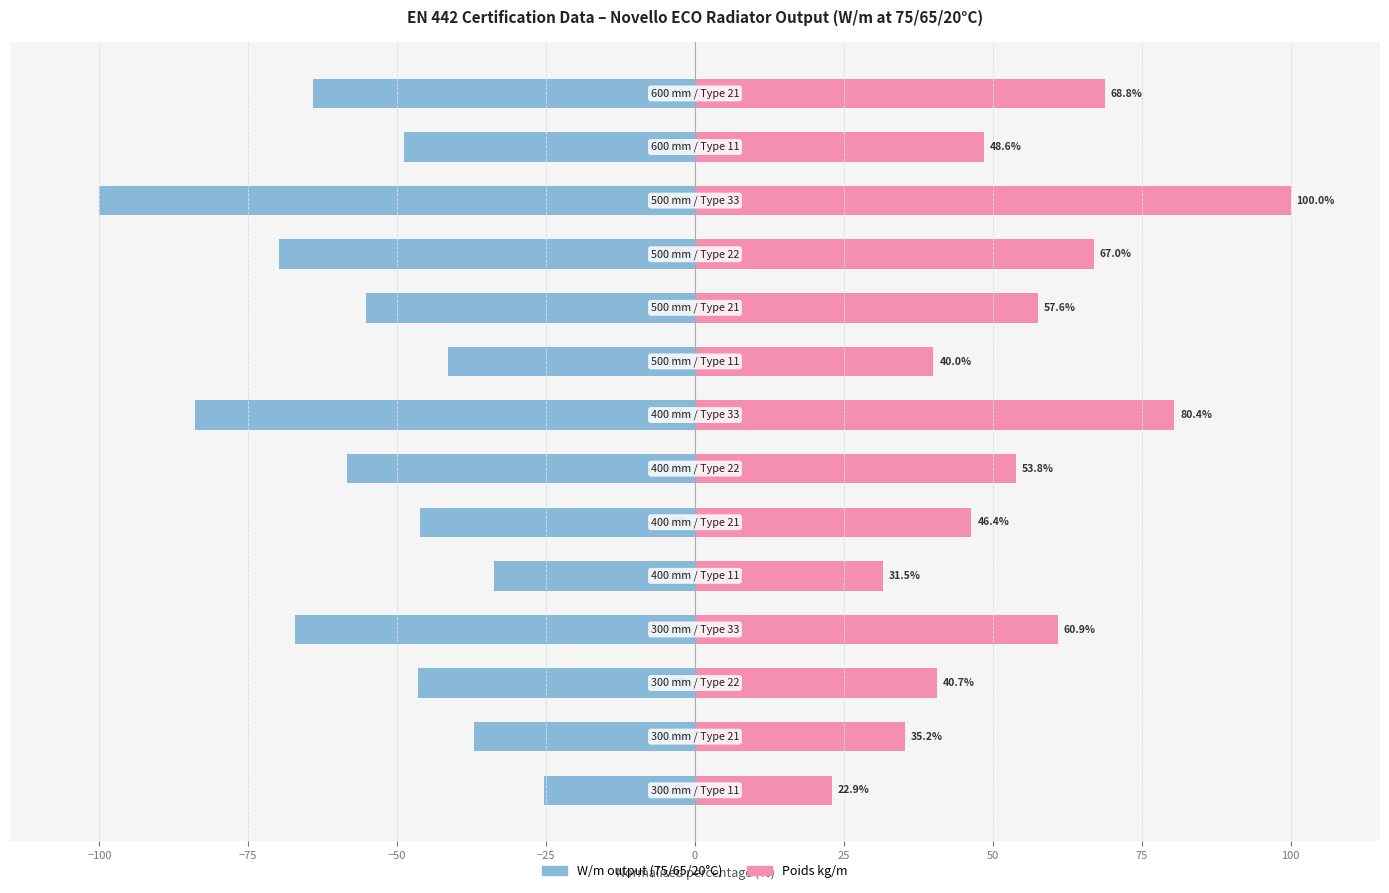

Which series has the largest total across all categories?

Poids kg/m